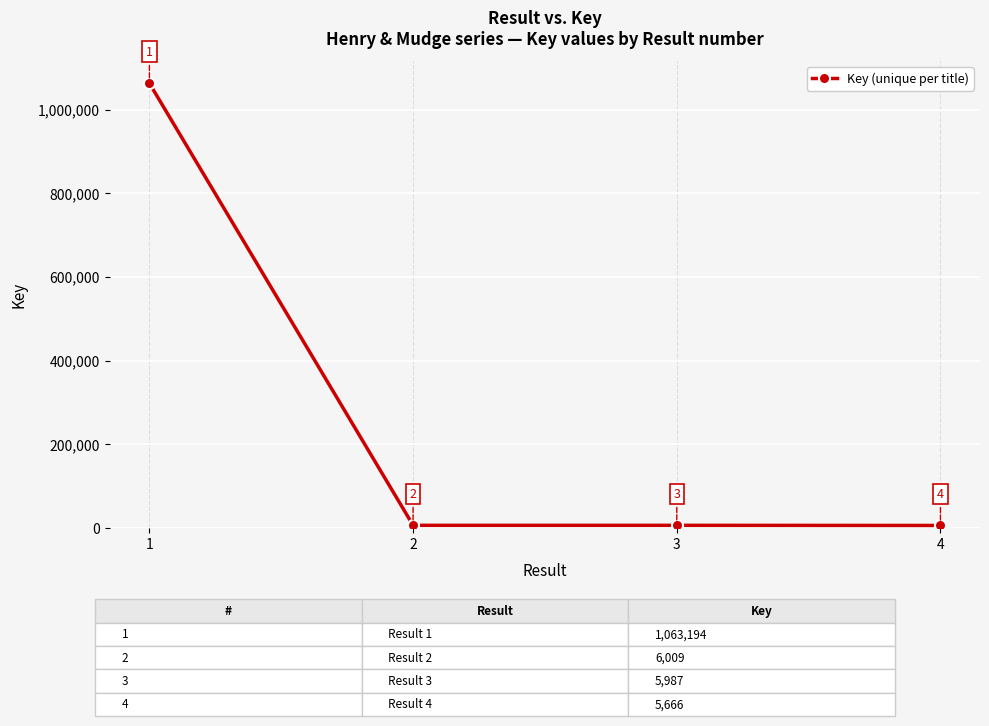

At which category does the chart reach its peak across all series?

1